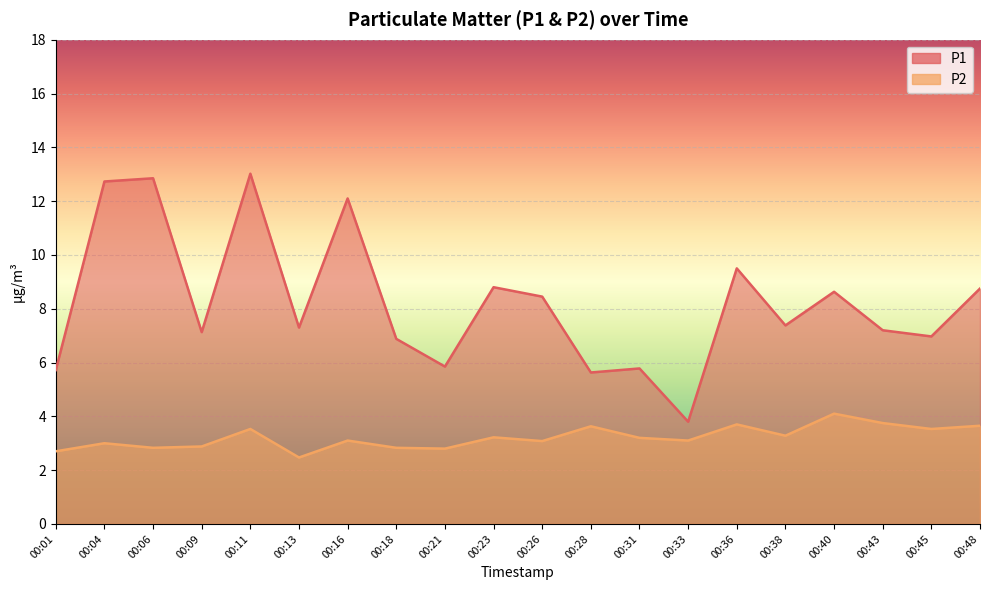

True or false: P2 has a value of 3.1 at 00:16.

True